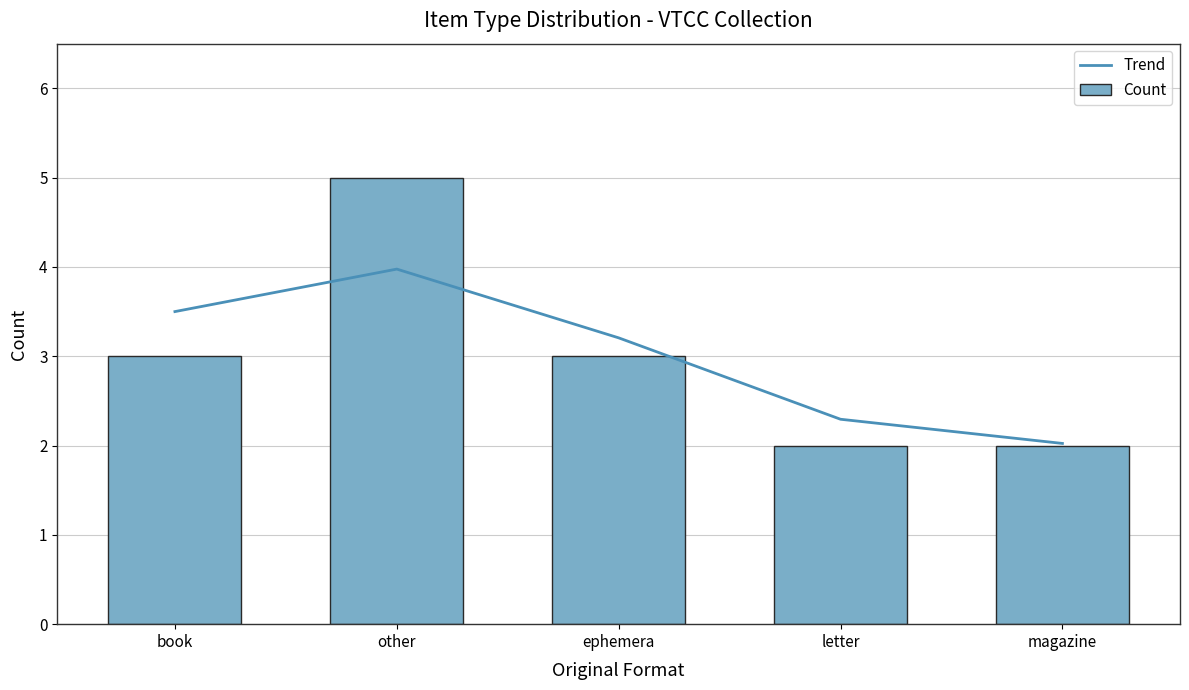

Count the number of categories in the chart.

5